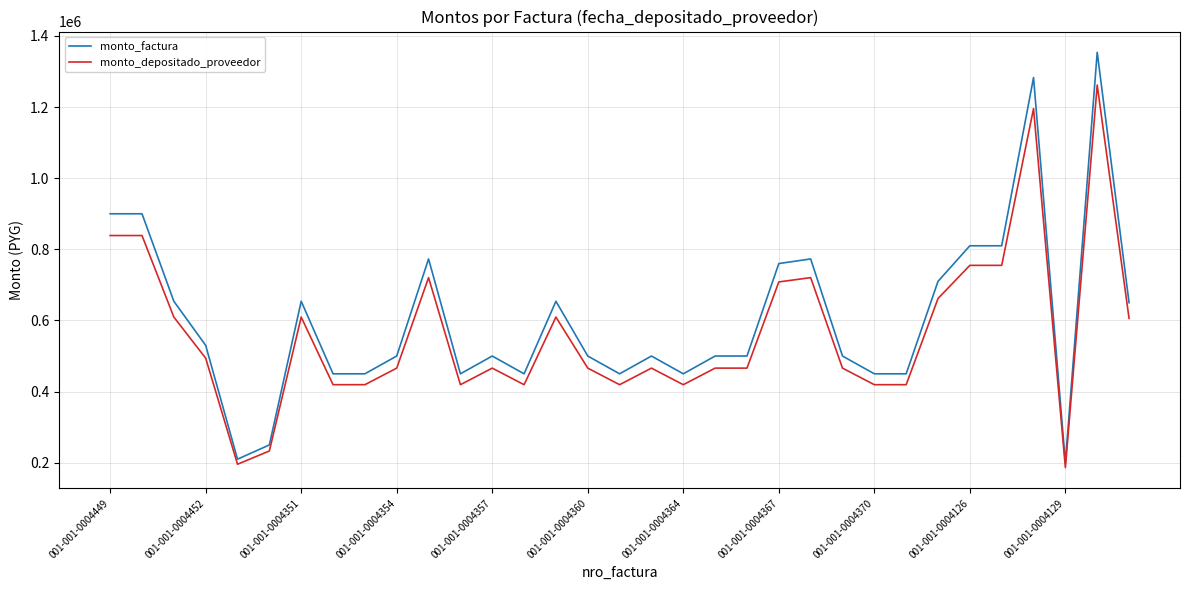

What is the lowest value of the monto_depositado_proveedor series?

186400